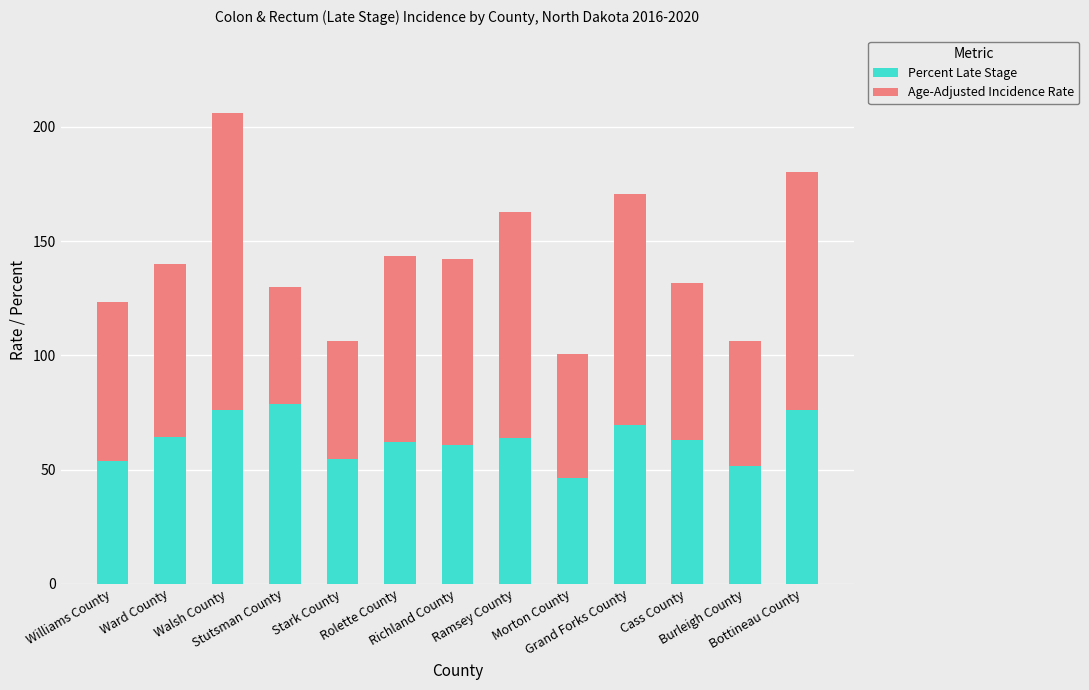

What is the average value of the Percent Late Stage series?

63.1